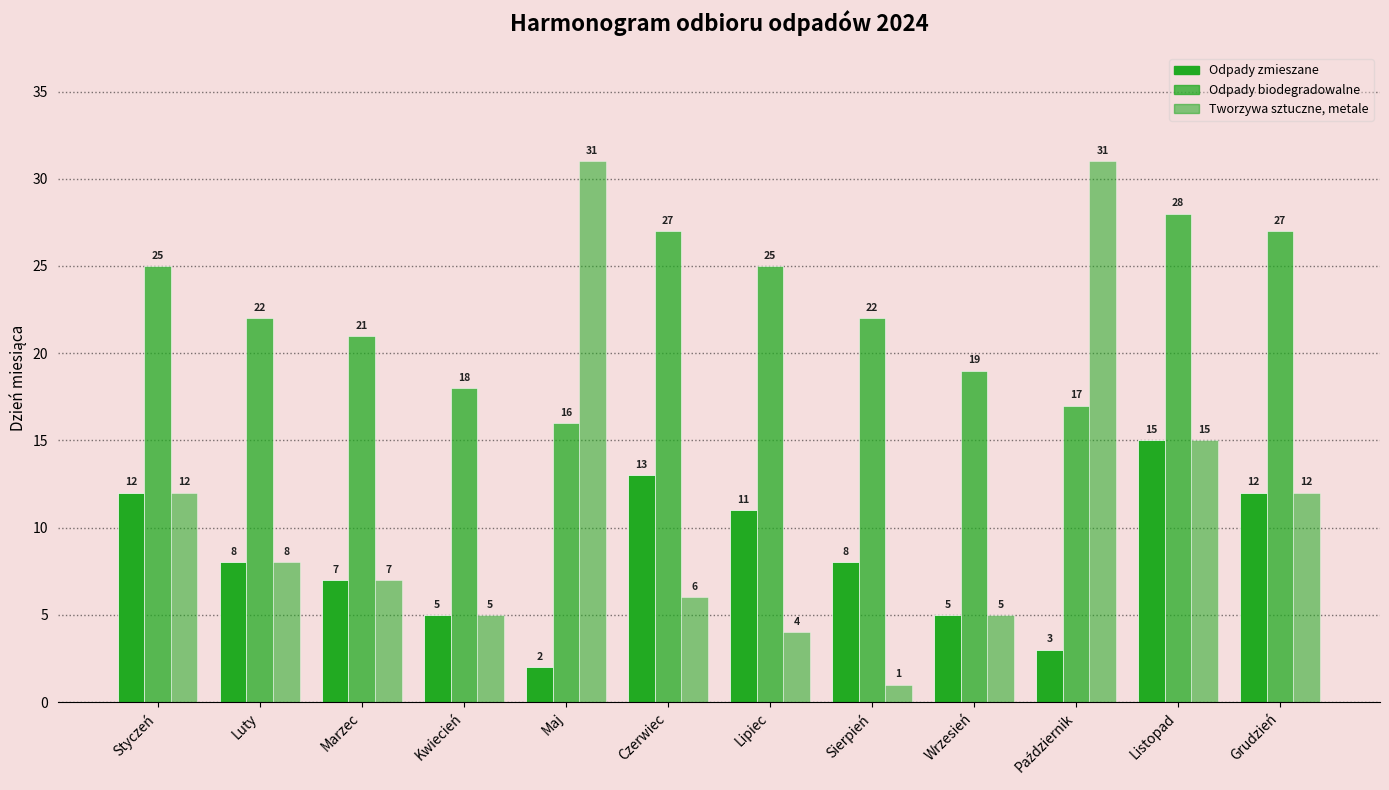

Which series has the widest spread of values?

Tworzywa sztuczne, metale